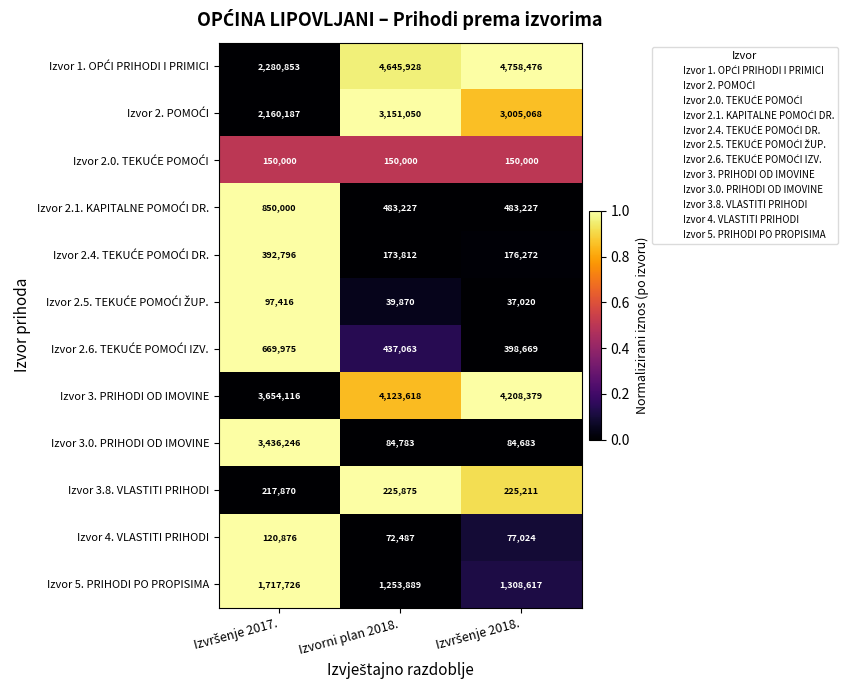

Count the number of data series in this chart.

12